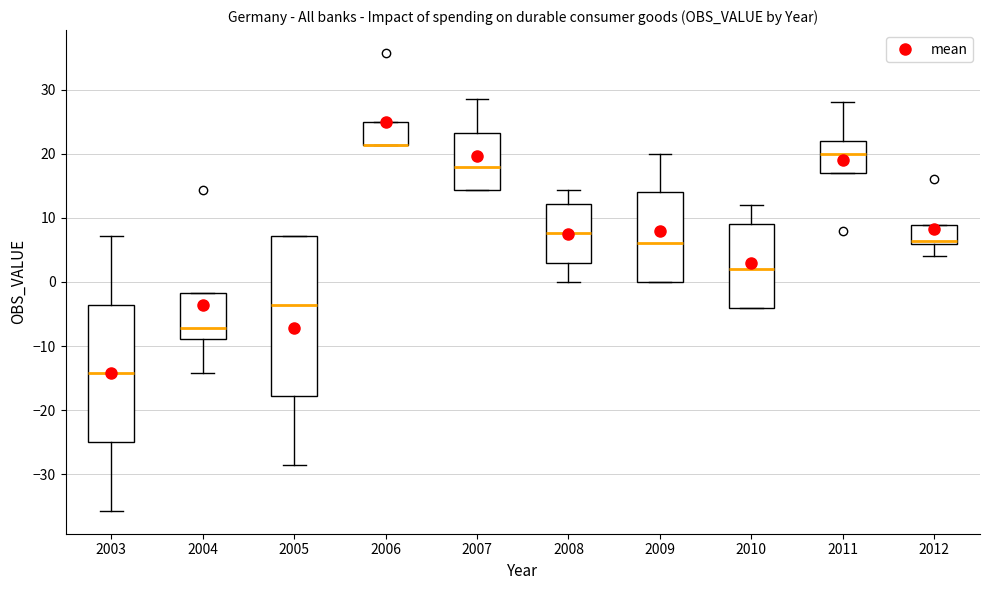

Where does the median line of the box at x = 2008 sit on the y-axis? The values are not printed on the chart, so give them approximately, as read against the axis.

8